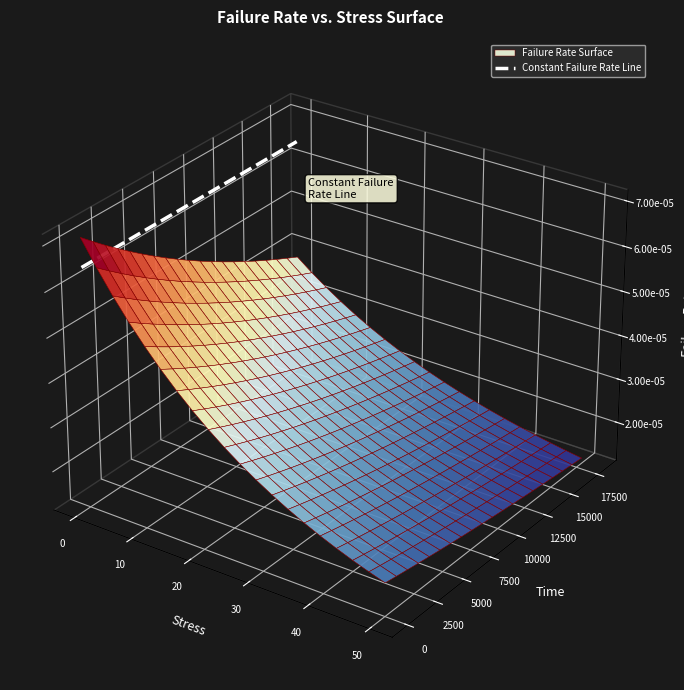

Is it true that the value at 0 is 0.0?

True